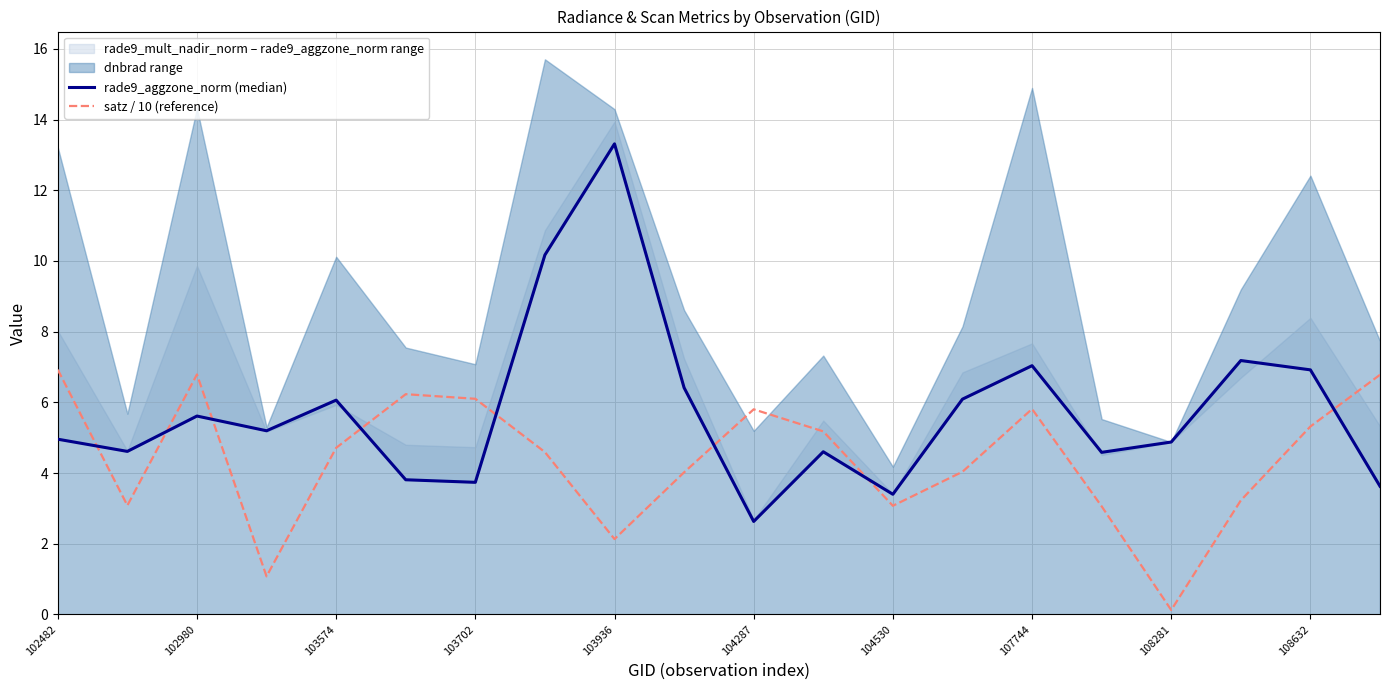

How many intersections are there between rade9_aggzone_norm (median) and satz / 10 (reference)?

8